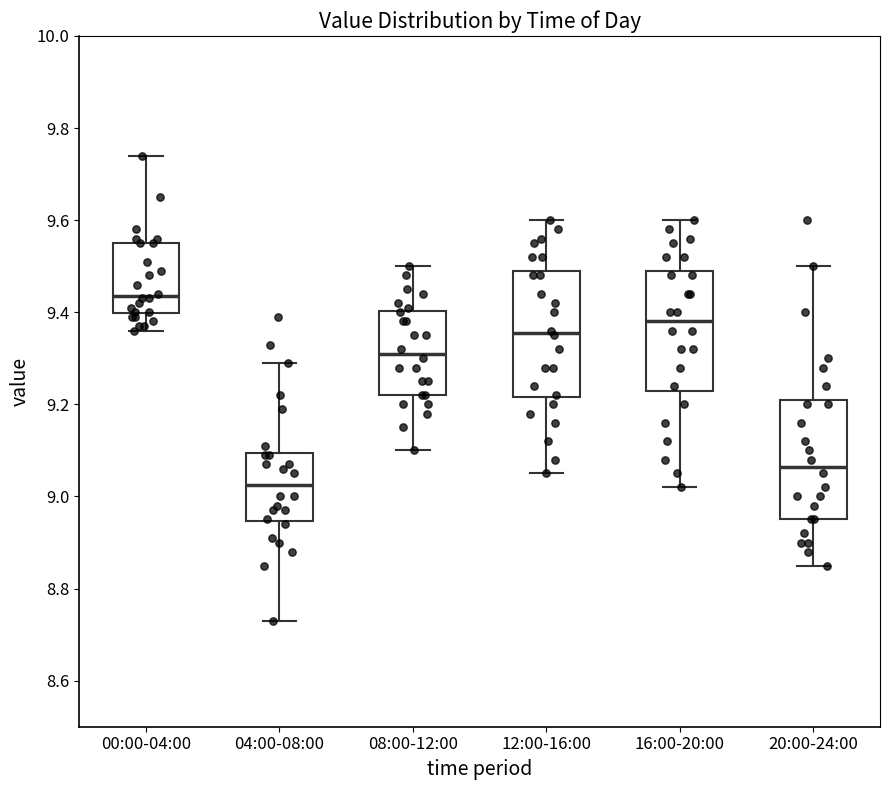

Which box's median line is the lowest?

04:00-08:00